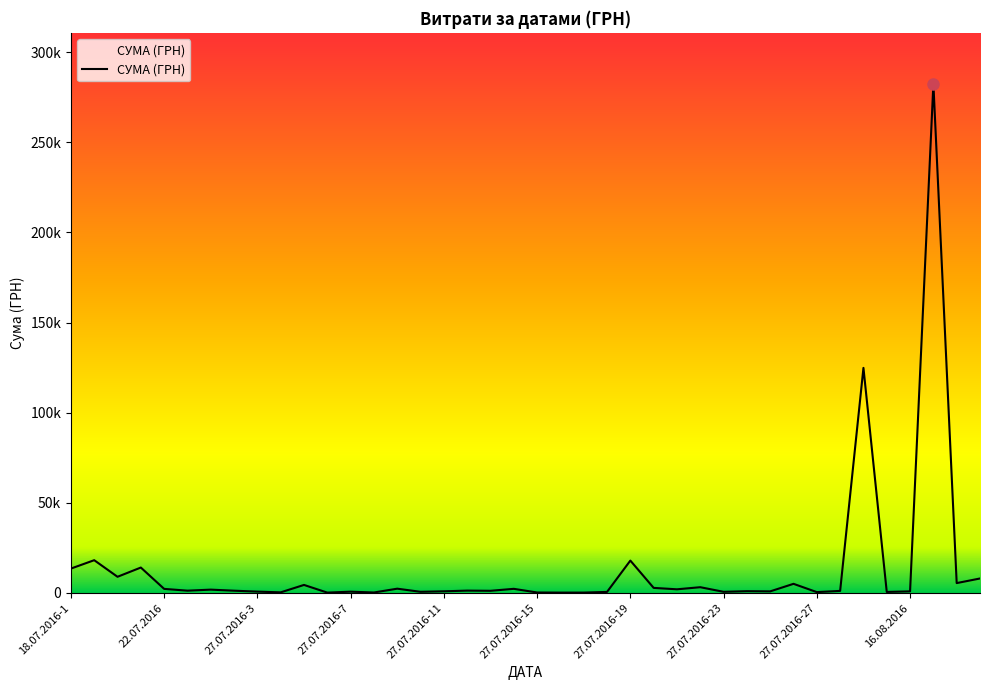

Which label corresponds to the largest value in the chart?

30.08.2016